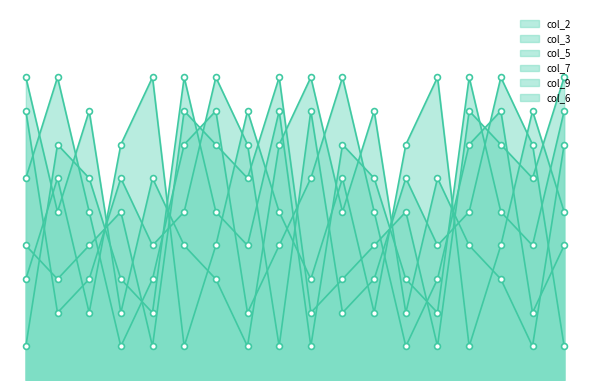

At how many categories does at least one series exceed 7?

16